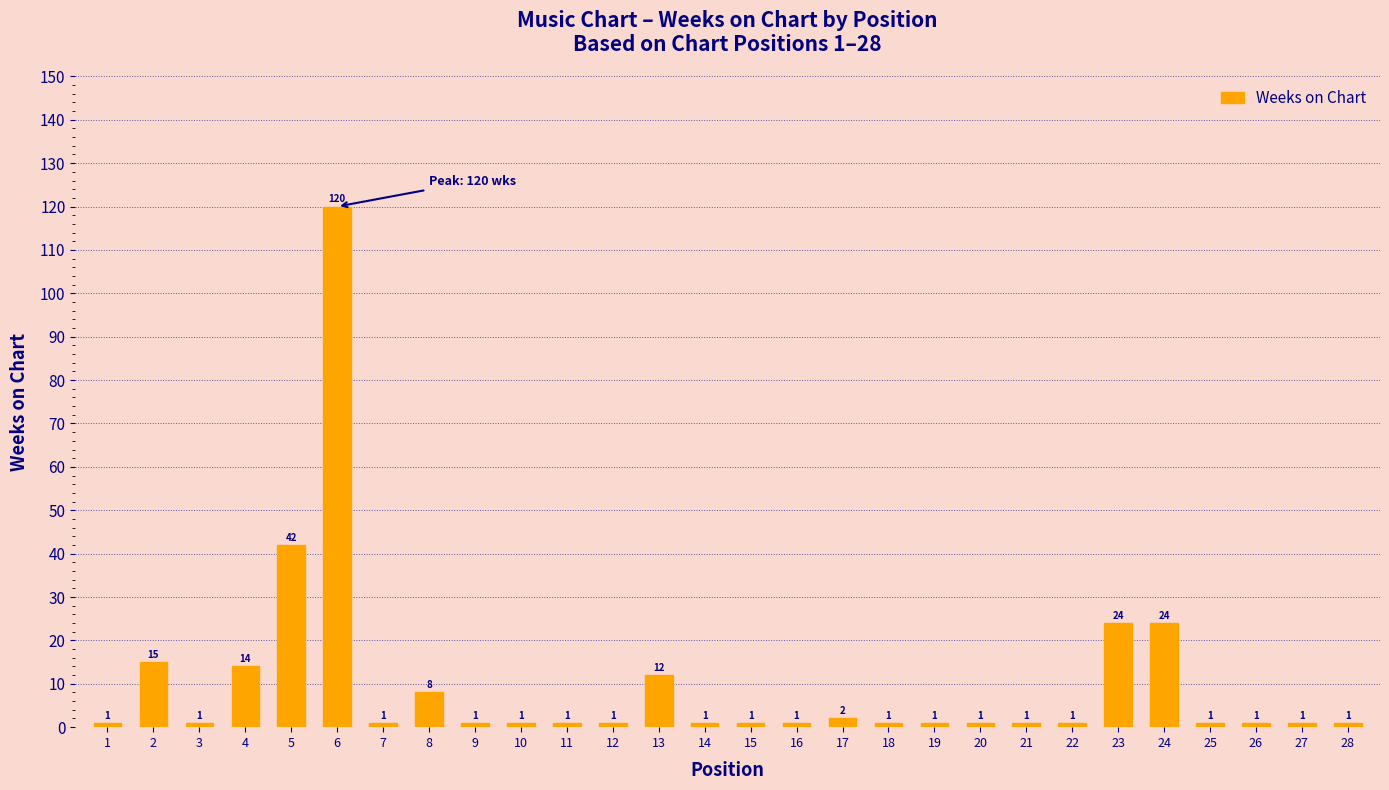

How many bars are there in total?

28